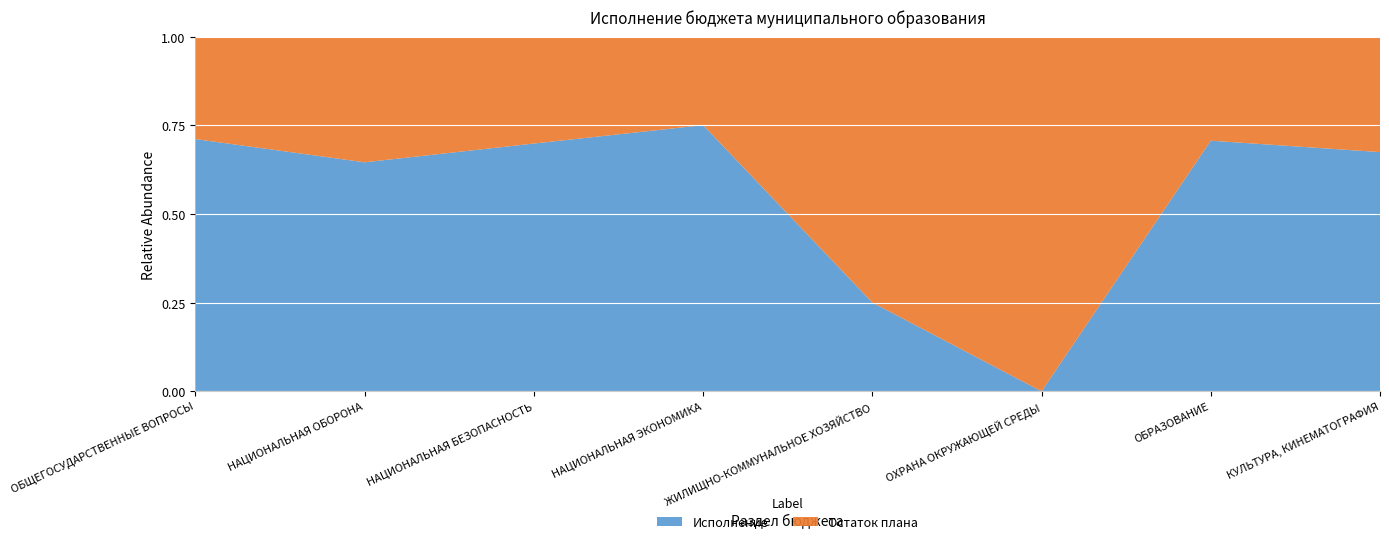

What is the total value across all series at НАЦИОНАЛЬНАЯ ЭКОНОМИКА?

1.0